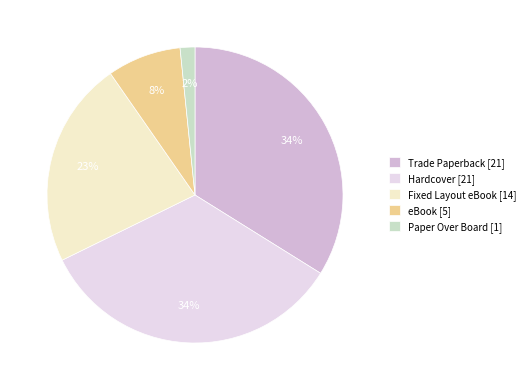

Do Paper Over Board and Trade Paperback together represent more than half of the pie?

No